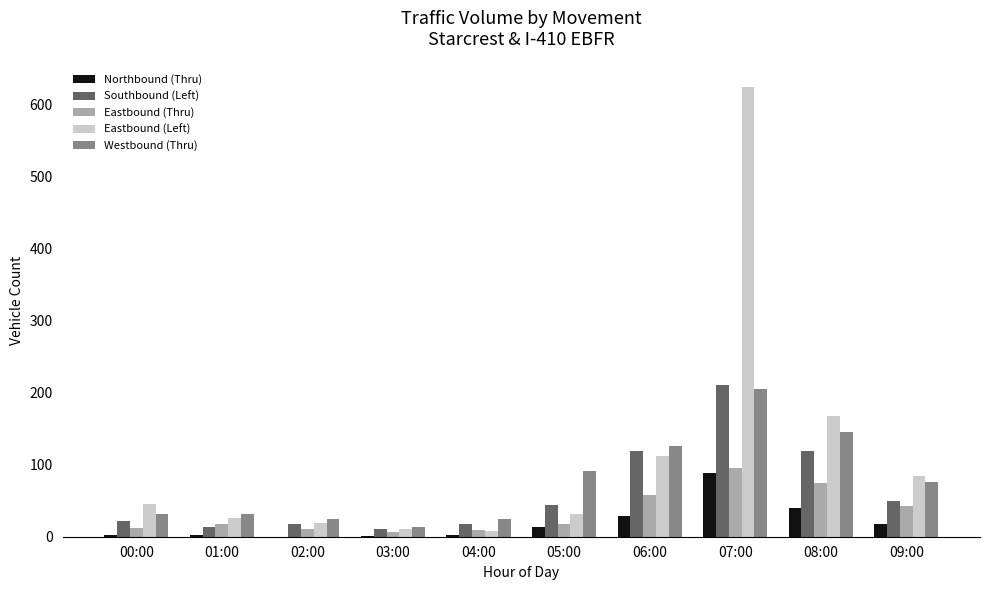

Which series has the largest total across all categories?

Eastbound (Left)